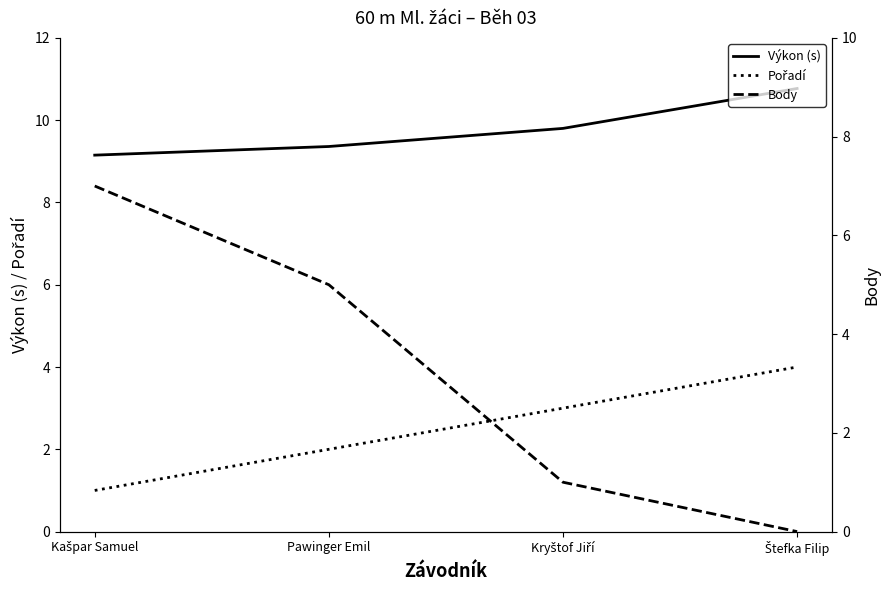

Count the Body values in the range 1 to 7.

3